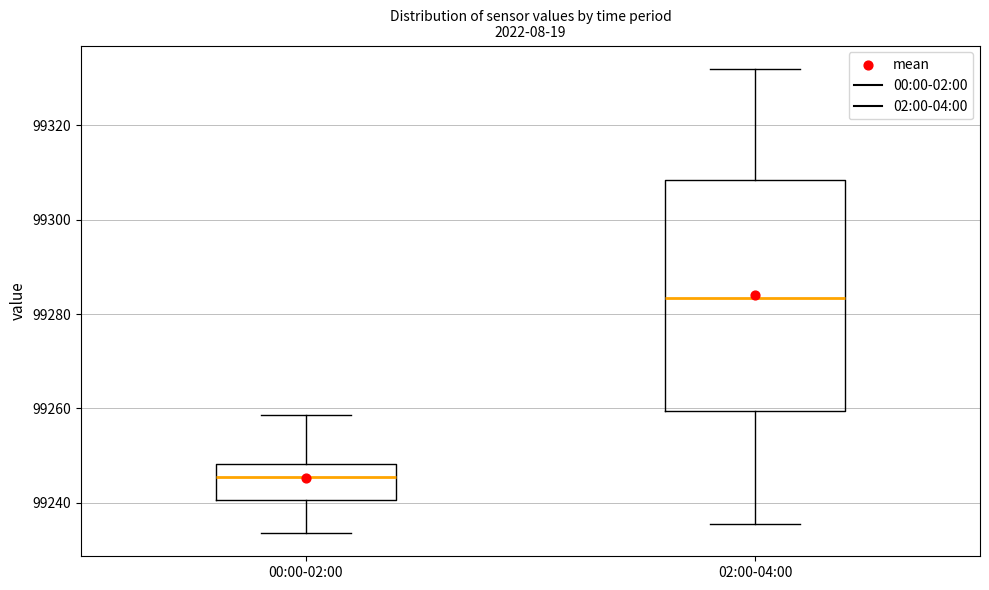

Comparing the boxes themselves (not the whiskers), which one is the tallest?

02:00-04:00